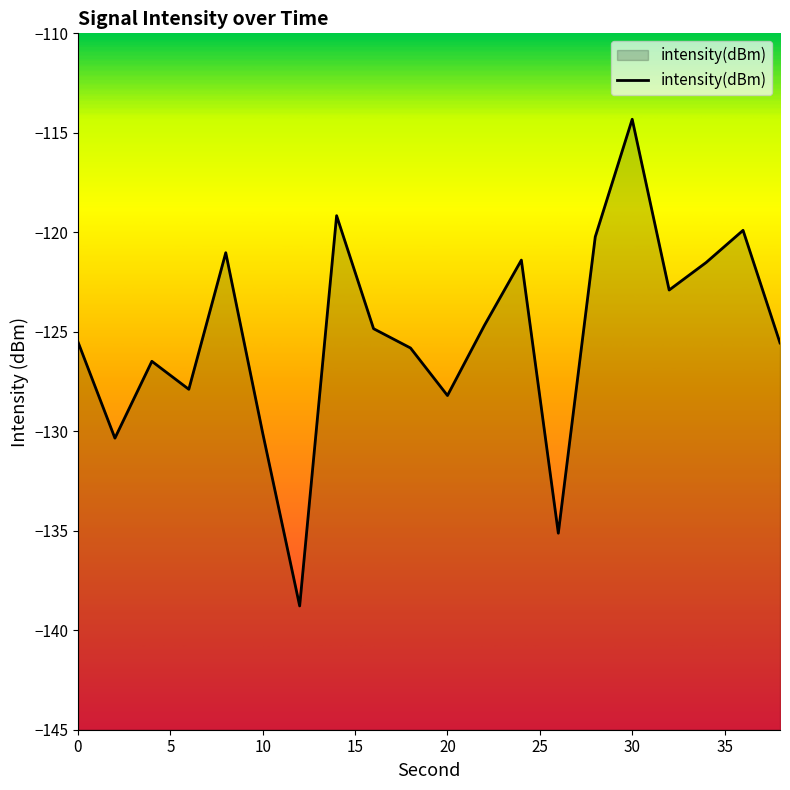

True or false: the data shows -221.2 at 22.

False